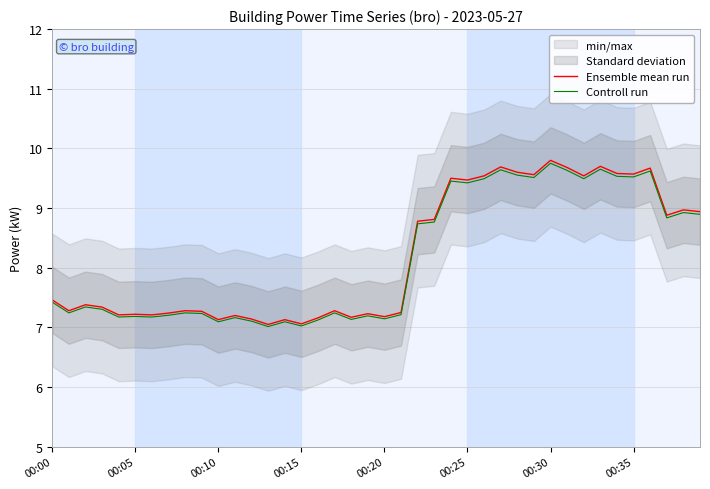

What position from the left is 13?

14